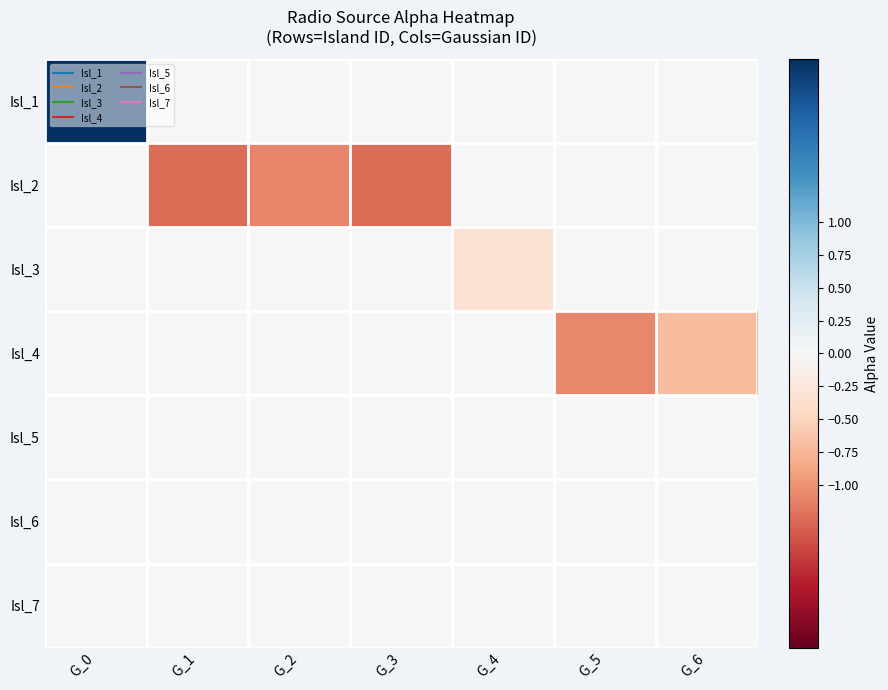

Reading right to left, what are all the values shown in this chart?

Isl_1: G_6=0.0	G_5=0.0	G_4=0.0	G_3=0.0	G_2=0.0	G_1=0.0	G_0=2.2
Isl_2: G_6=0.0	G_5=0.0	G_4=0.0	G_3=-1.3	G_2=-1.1	G_1=-1.2	G_0=0.0
Isl_3: G_6=0.0	G_5=0.0	G_4=-0.3	G_3=0.0	G_2=0.0	G_1=0.0	G_0=0.0
Isl_4: G_6=-0.7	G_5=-1.1	G_4=0.0	G_3=0.0	G_2=0.0	G_1=0.0	G_0=0.0
Isl_5: G_6=0.0	G_5=0.0	G_4=0.0	G_3=0.0	G_2=0.0	G_1=0.0	G_0=0.0
Isl_6: G_6=0.0	G_5=0.0	G_4=0.0	G_3=0.0	G_2=0.0	G_1=0.0	G_0=0.0
Isl_7: G_6=0.0	G_5=0.0	G_4=0.0	G_3=0.0	G_2=0.0	G_1=0.0	G_0=0.0